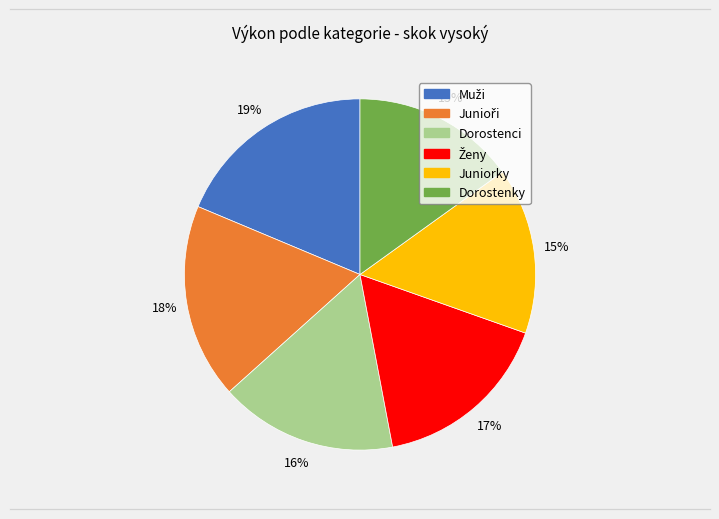

Is Juniorky the majority of the pie?

No